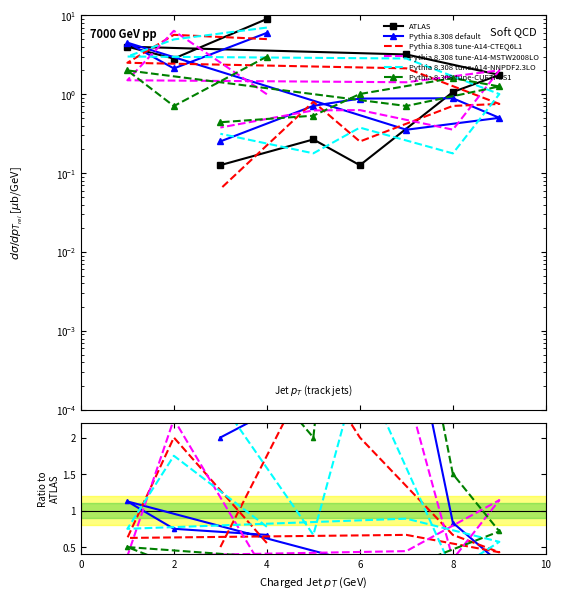

How many series are shown in this chart?

6